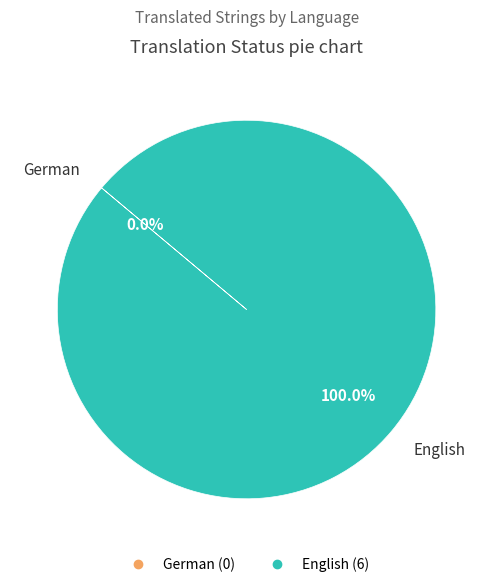

Is the sum of German and English greater than half?

Yes